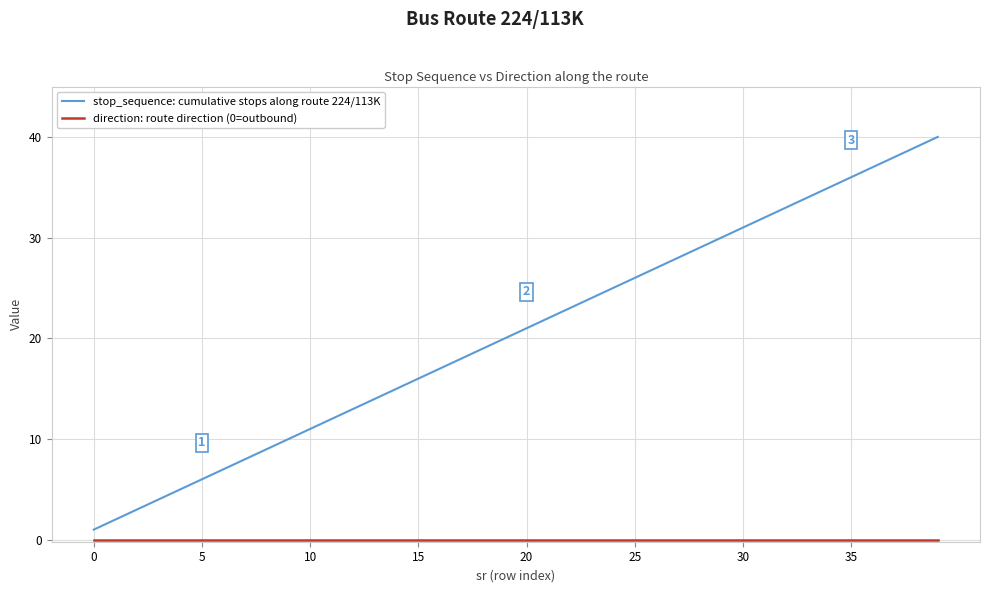

What is the greatest value displayed?

40